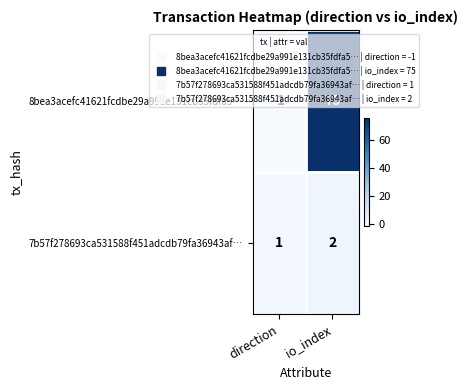

The 8bea3acefc41621fcdbe29a991e131cb35fdfa5… series shows 0 at direction. True or false?

False